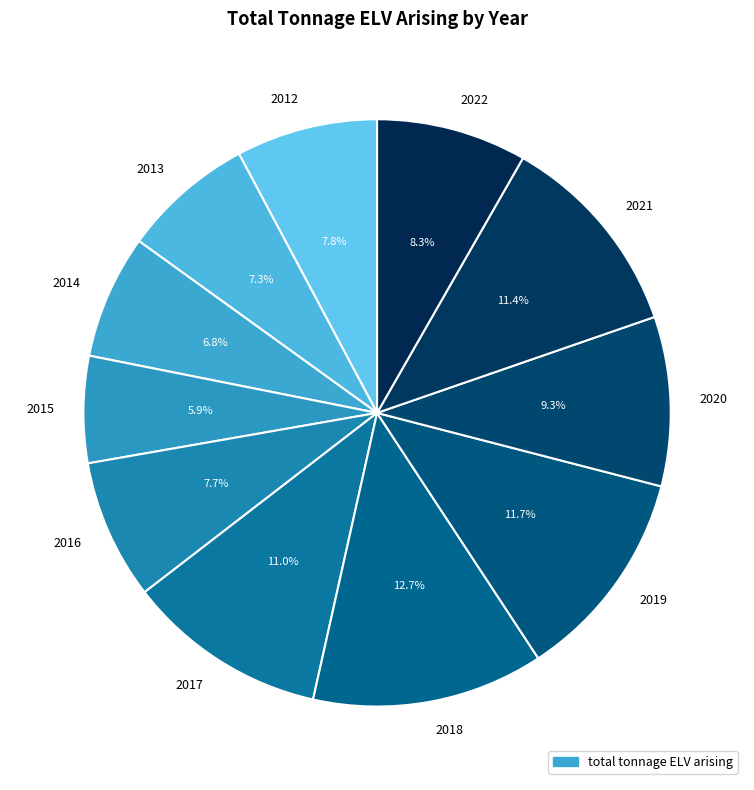

How many slices are in this pie chart?

11